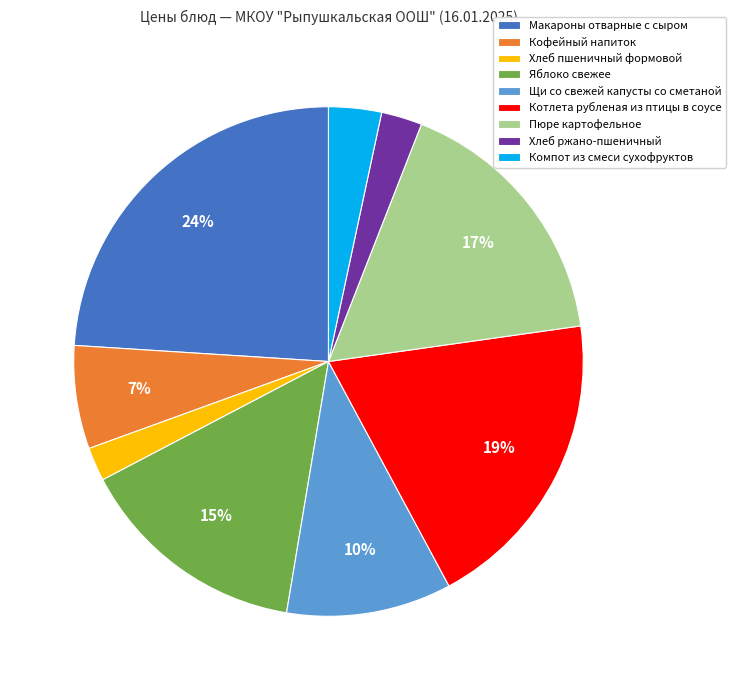

Count the number of slices in the pie.

9